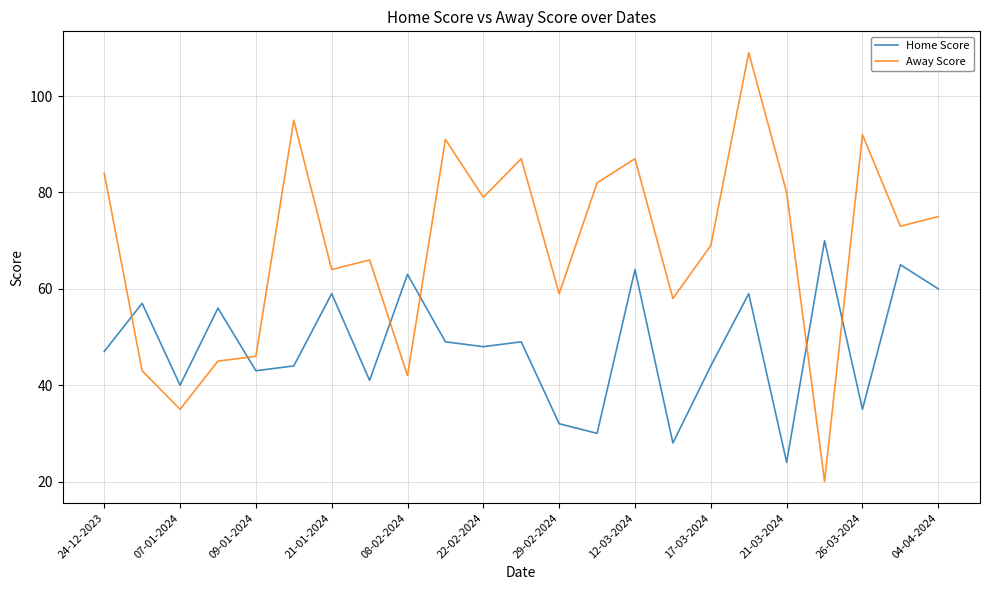

Which series has the largest total across all categories?

Away Score